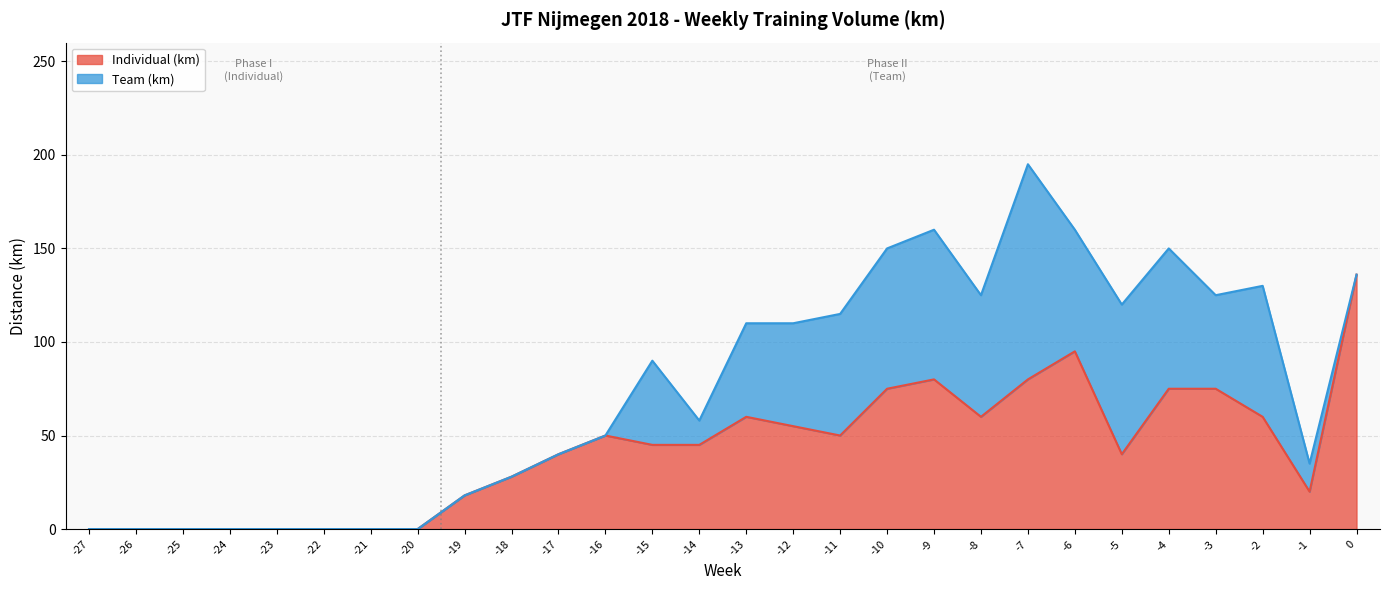

How many data points are less than 45?

13